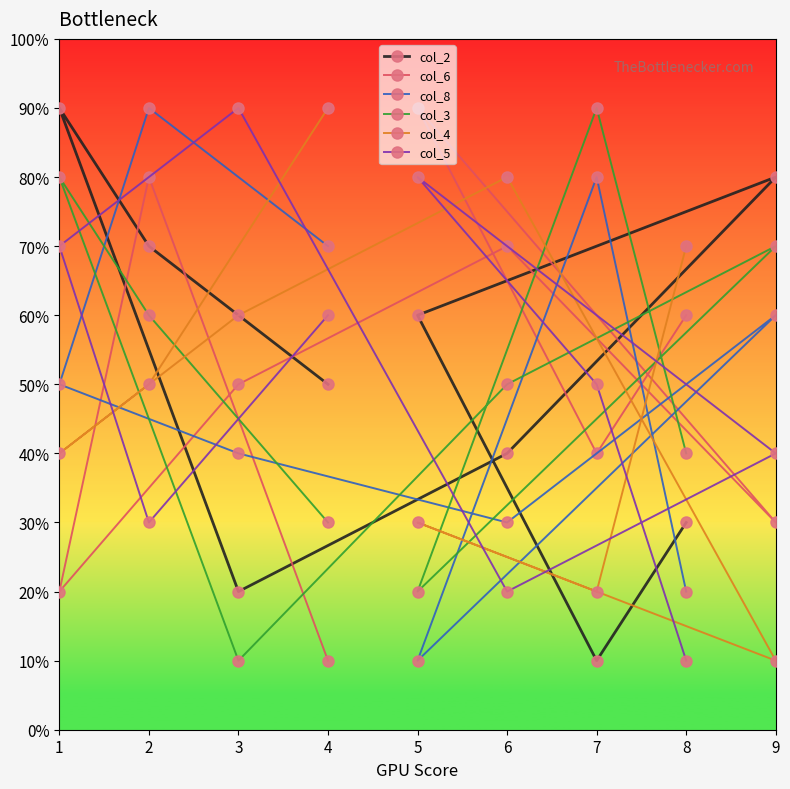

In col_2, how many points are higher than both neighbors (excluding endpoints)?

2